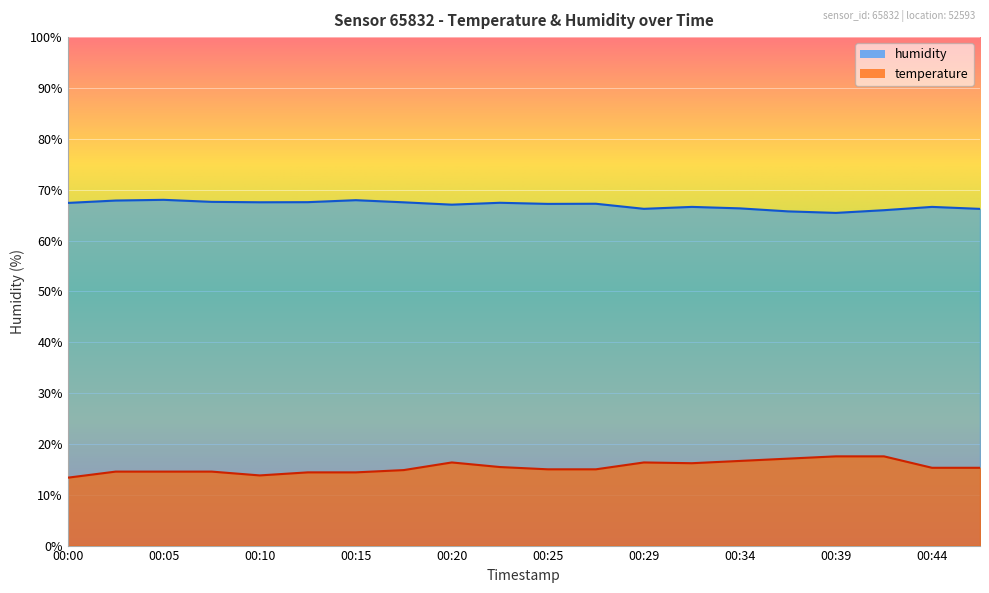

Which has a higher value, 00:20 or 00:41?

00:41